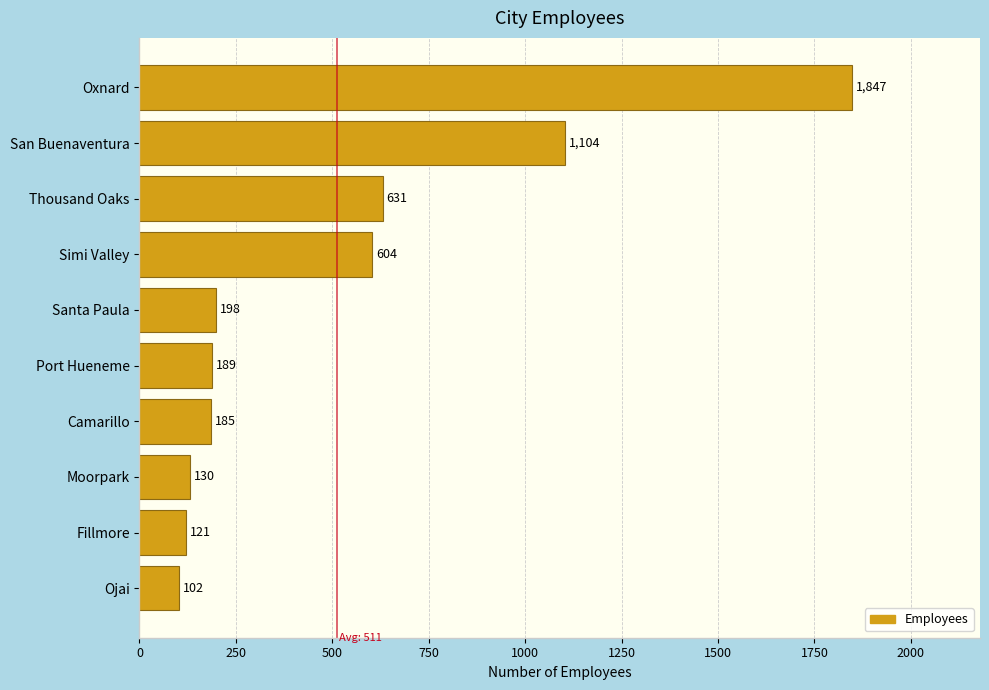

The chart shows a value of 78 at Camarillo. True or false?

False